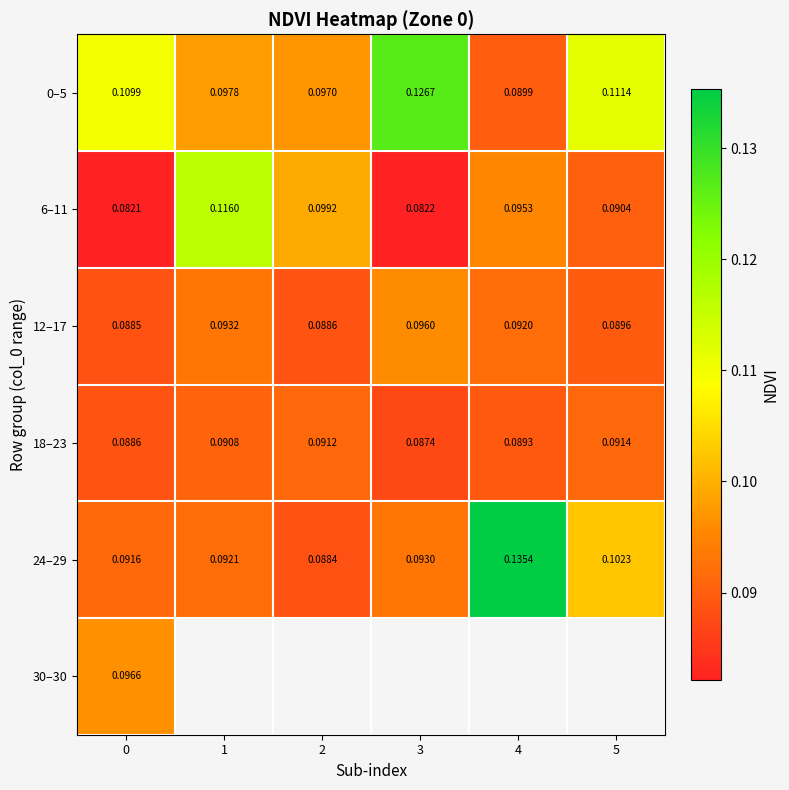

Is the value of 30–30 at 0 greater than the value of 12–17 at 4?

Yes